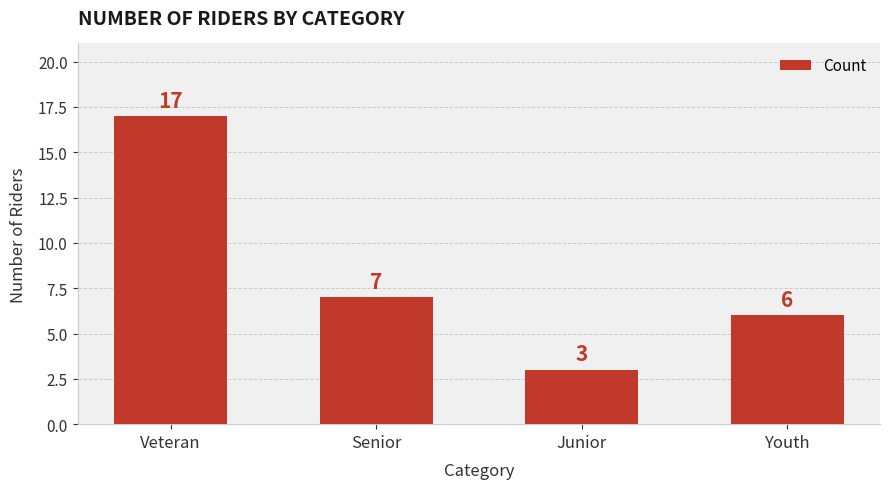

Which label corresponds to the smallest value in the chart?

Junior